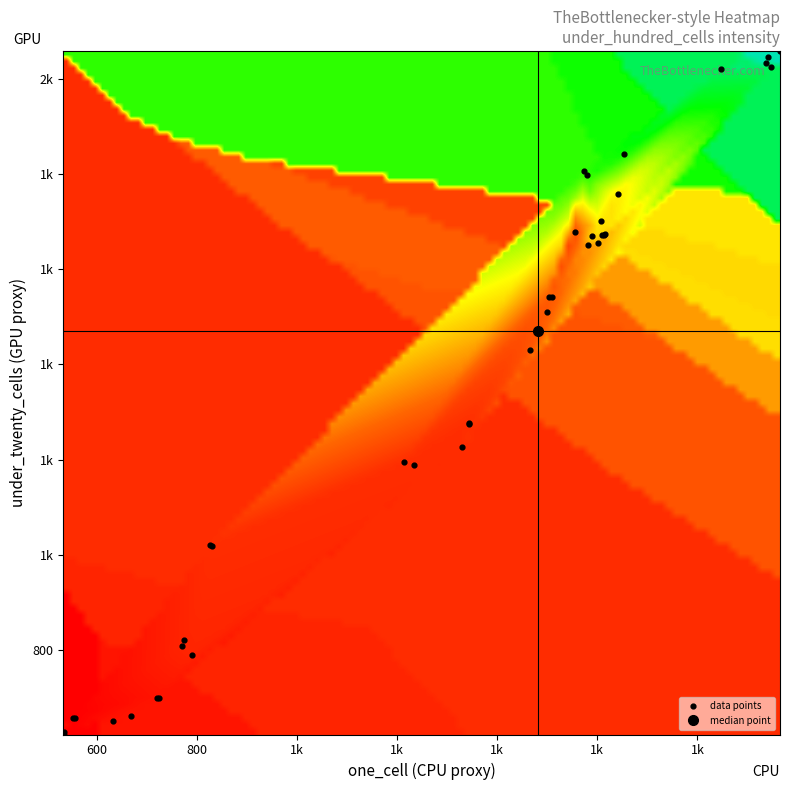

Which label corresponds to the largest value in the chart?

under_twenty_cells